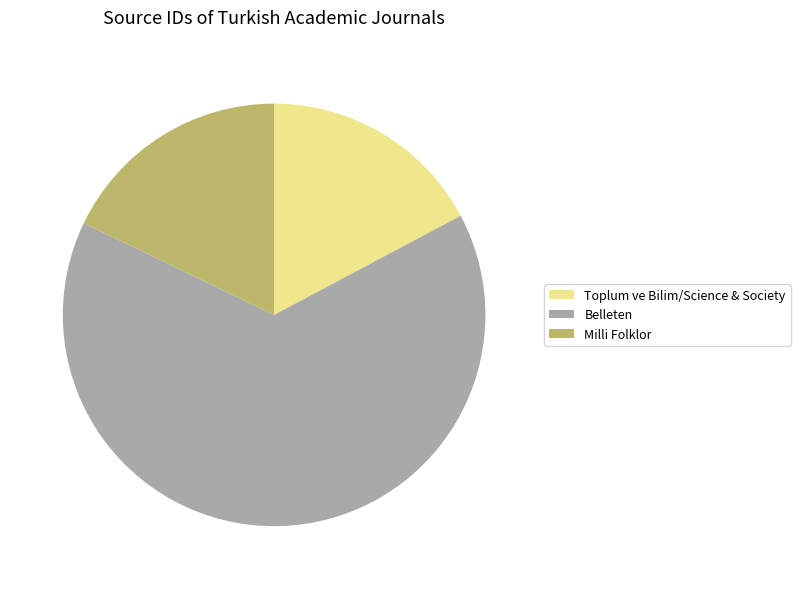

Which slice represents more than half of the pie?

Belleten